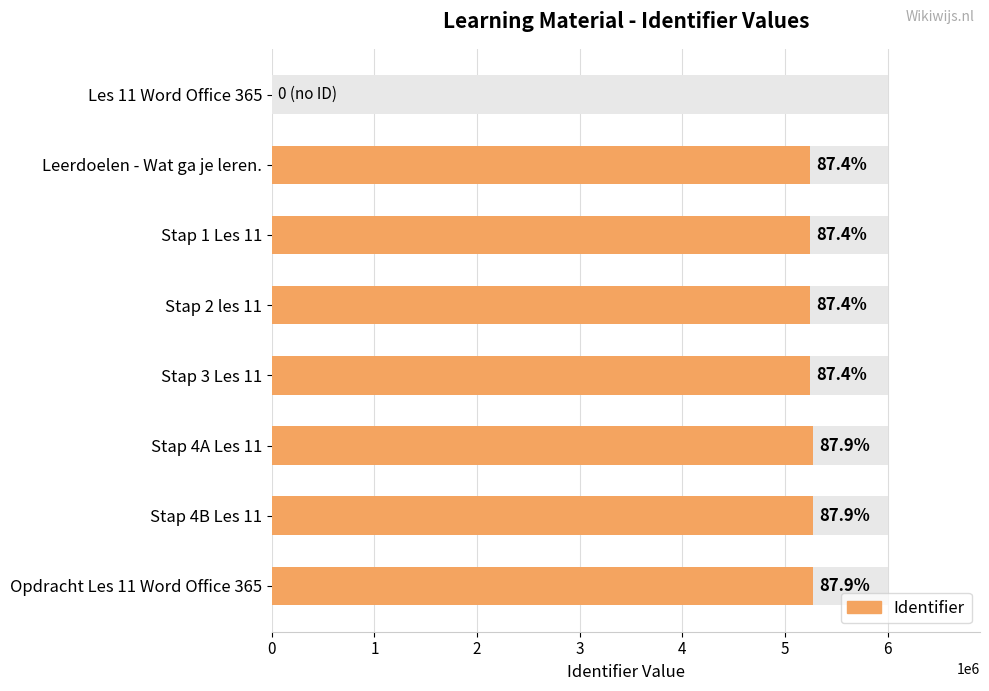

What is the approximate value at Stap 2 les 11, to the nearest 100?

5245200